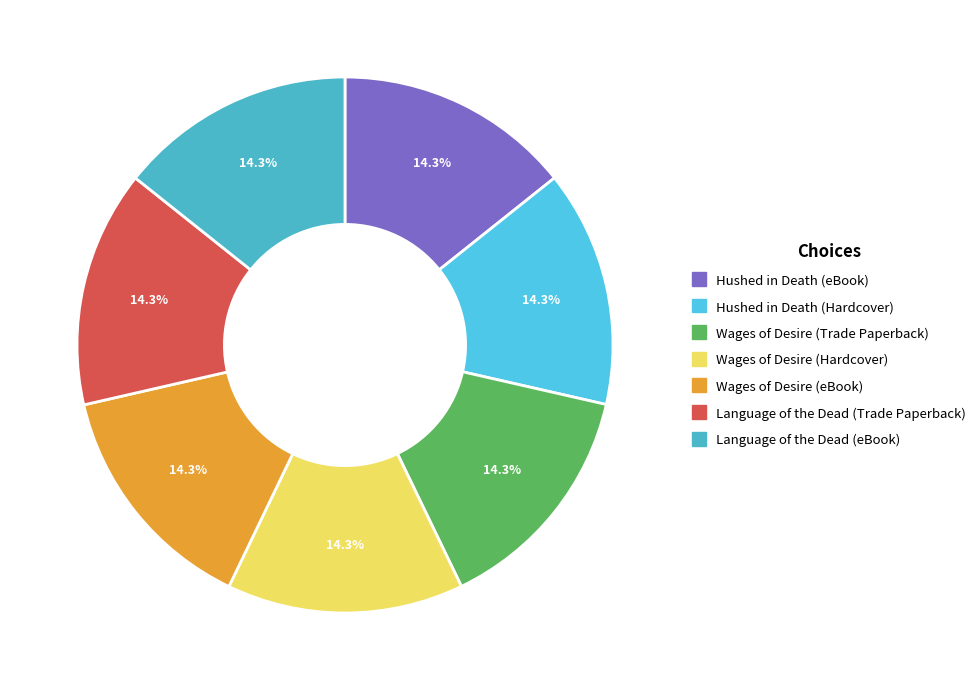

To the nearest percent, what is the combined percentage of Wages of Desire (Hardcover) and Language of the Dead (Trade Paperback)?

29%